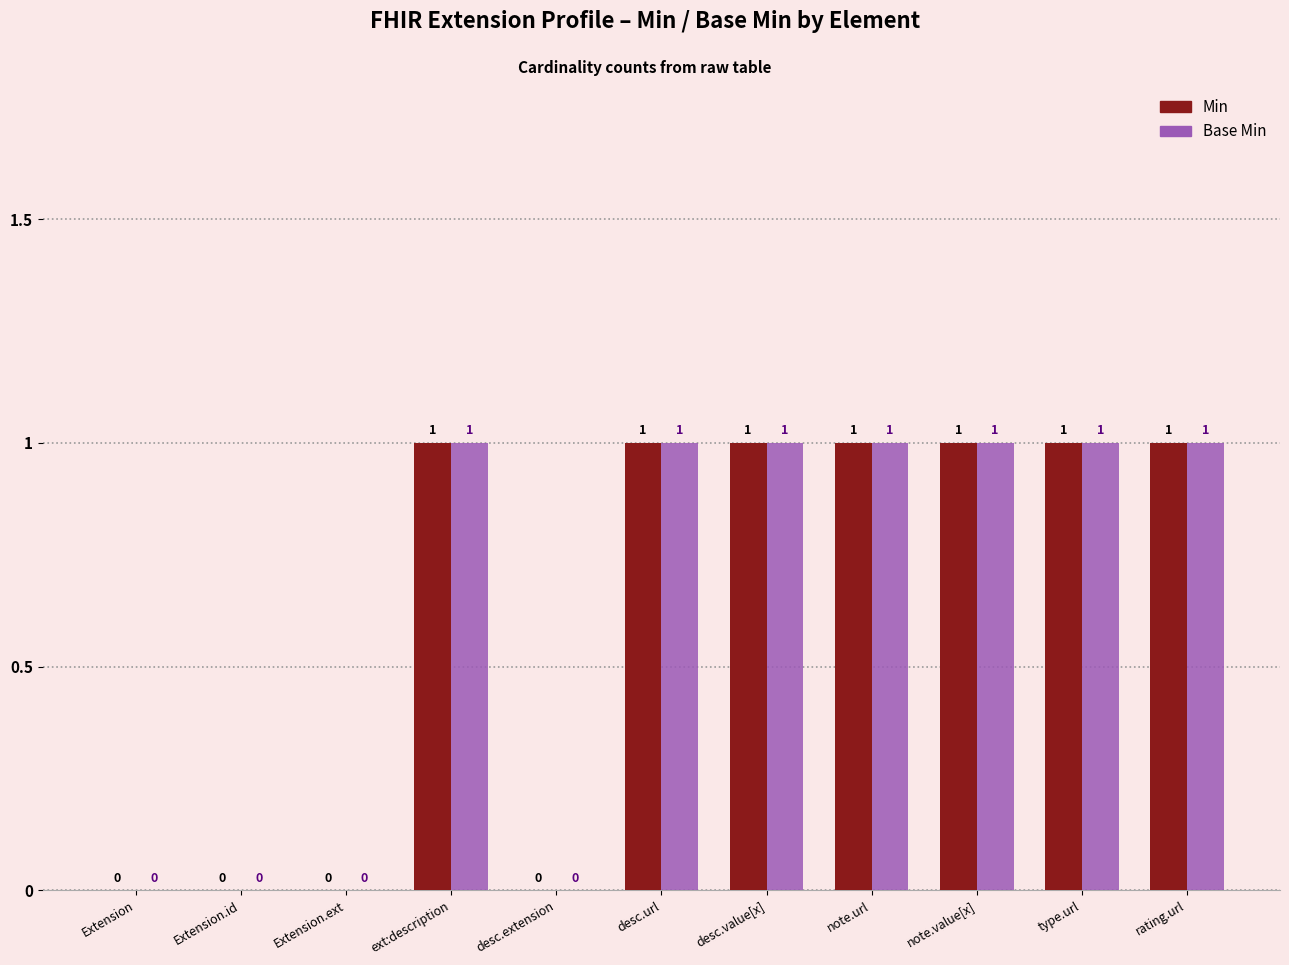

Is the value of Base Min at ext:description greater than the value of Min at Extension.ext?

Yes